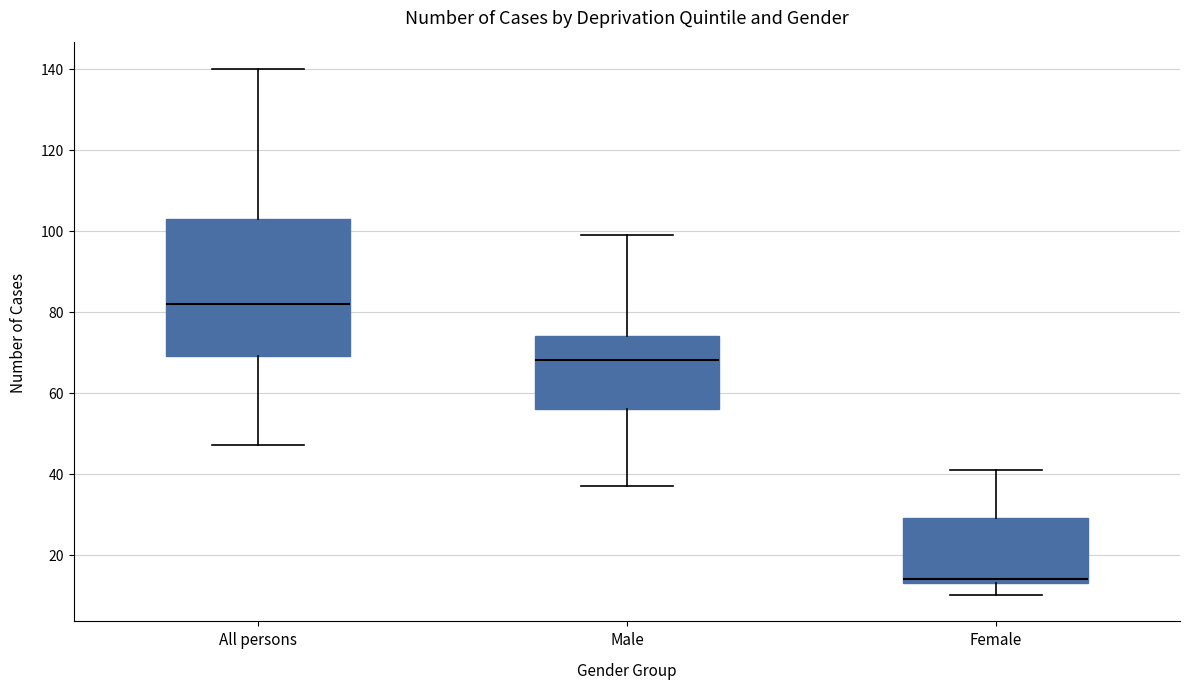

Comparing the boxes themselves (not the whiskers), which one is the tallest?

All persons